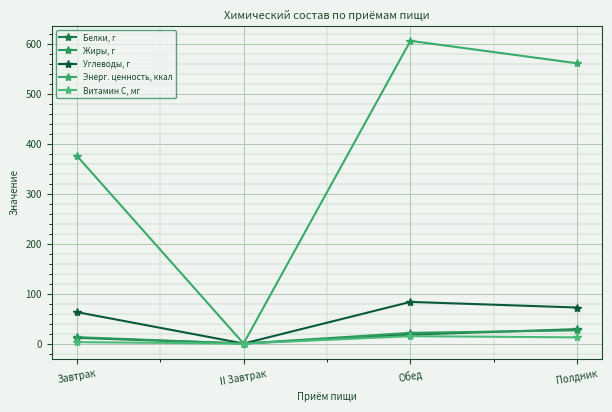

Count the number of data series in this chart.

5